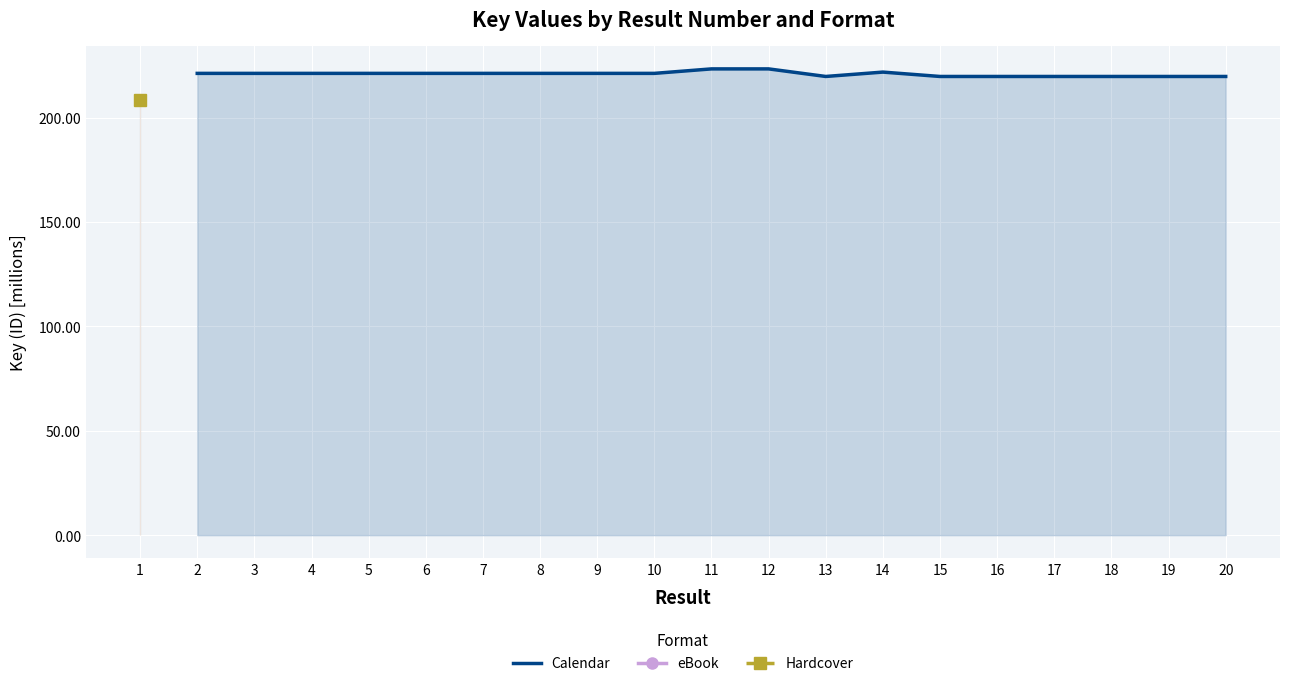

The Calendar series shows 363.8 at 13. True or false?

False